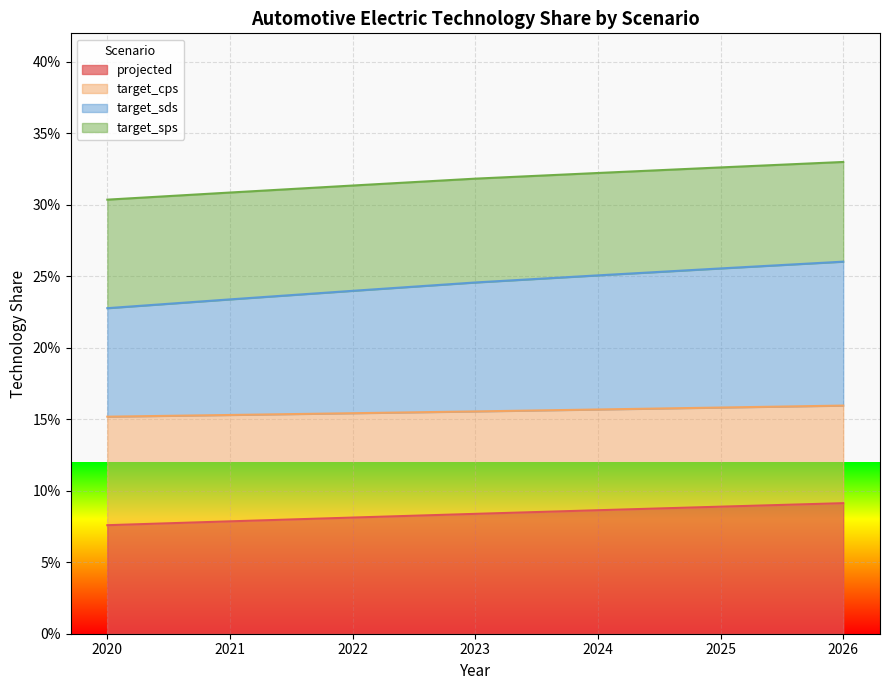

True or false: target_cps has more than 0 interior local peaks.

False